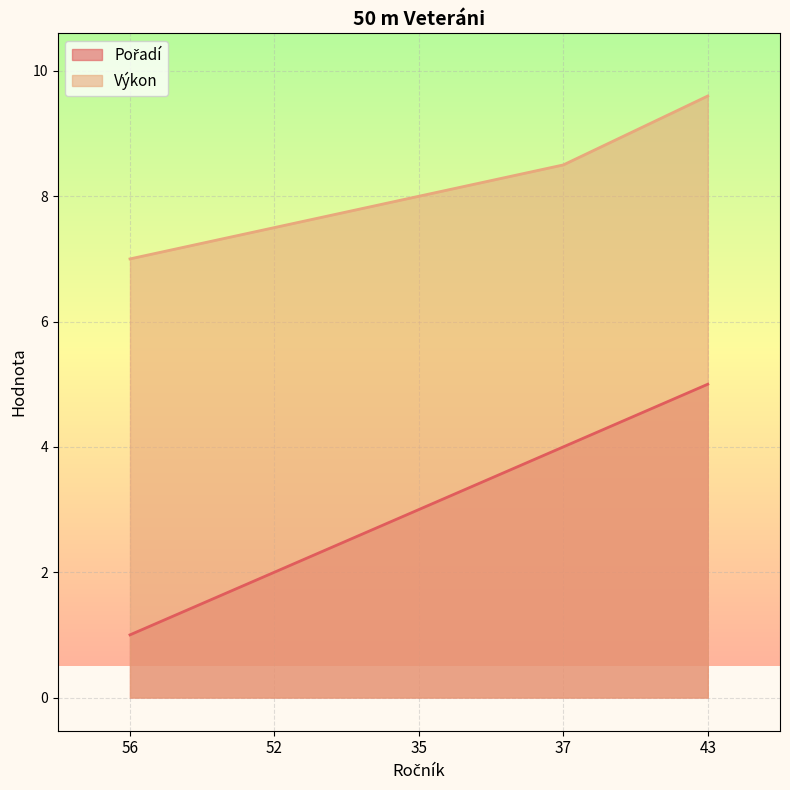

What is the maximum value for Výkon?

9.6